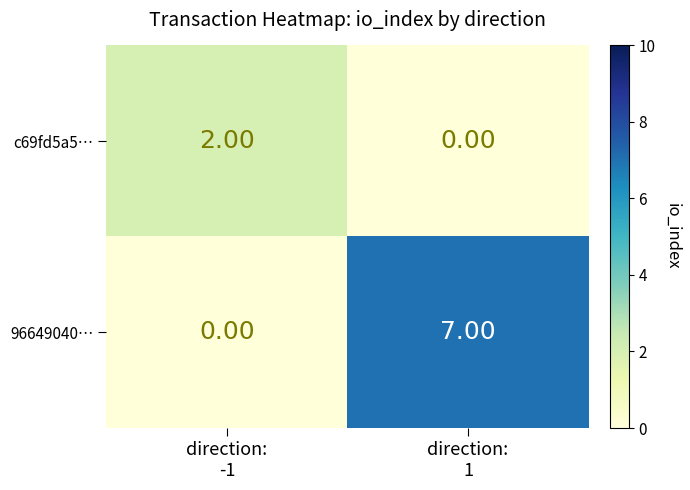

Which series has the largest total across all categories?

96649040…